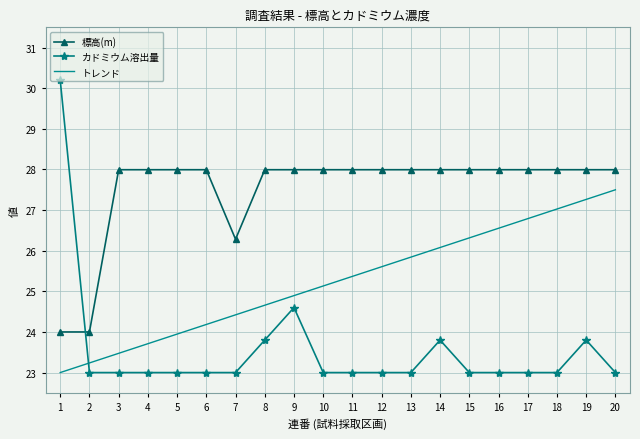

Reading right to left, transcribe all the data shown in this chart.

標高(m): 20=28.0	19=28.0	18=28.0	17=28.0	16=28.0	15=28.0	14=28.0	13=28.0	12=28.0	11=28.0	10=28.0	9=28.0	8=28.0	7=26.3	6=28.0	5=28.0	4=28.0	3=28.0	2=24.0	1=24.0
カドミウム溶出量: 20=23.0	19=23.8	18=23.0	17=23.0	16=23.0	15=23.0	14=23.8	13=23.0	12=23.0	11=23.0	10=23.0	9=24.6	8=23.8	7=23.0	6=23.0	5=23.0	4=23.0	3=23.0	2=23.0	1=30.2
トレンド: 20=27.5	19=27.3	18=27.0	17=26.8	16=26.6	15=26.3	14=26.1	13=25.8	12=25.6	11=25.4	10=25.1	9=24.9	8=24.7	7=24.4	6=24.2	5=23.9	4=23.7	3=23.5	2=23.2	1=23.0